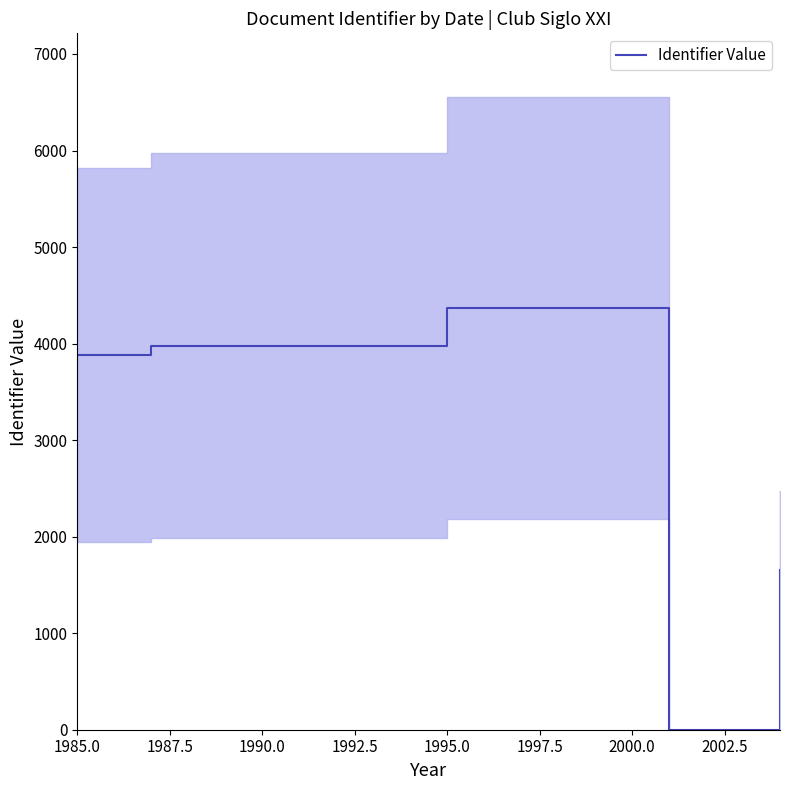

At which label does Identifier Value reach its peak?

1995.0